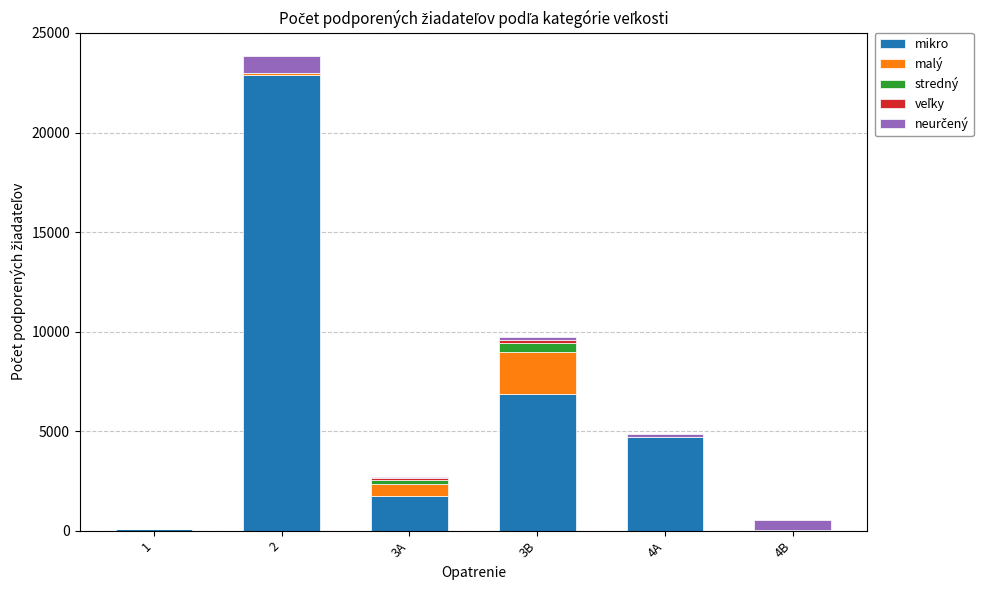

What is the sum of all mikro values?

36394